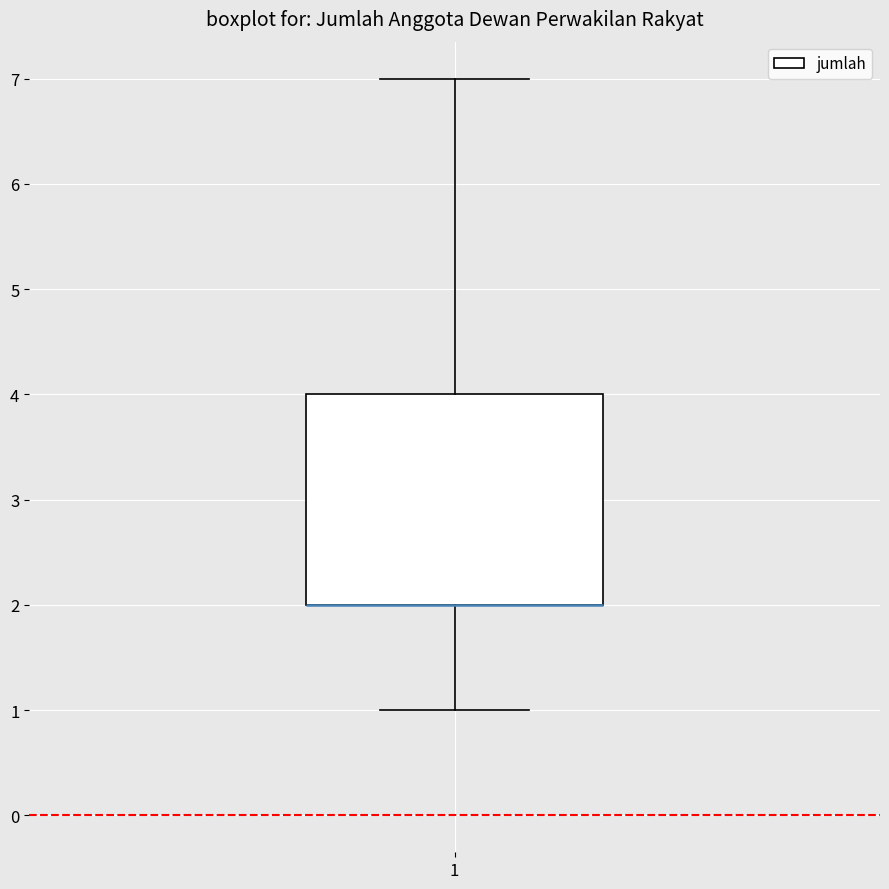

Read this box plot against the y-axis: the position of the median line, the range covered by the box, and the ends of both whiskers. The values are not printed on the chart, so give them approximately, as read against the axis.

median 2 (drawn on the box's lower edge), box 2 to 4, whiskers 1 to 7